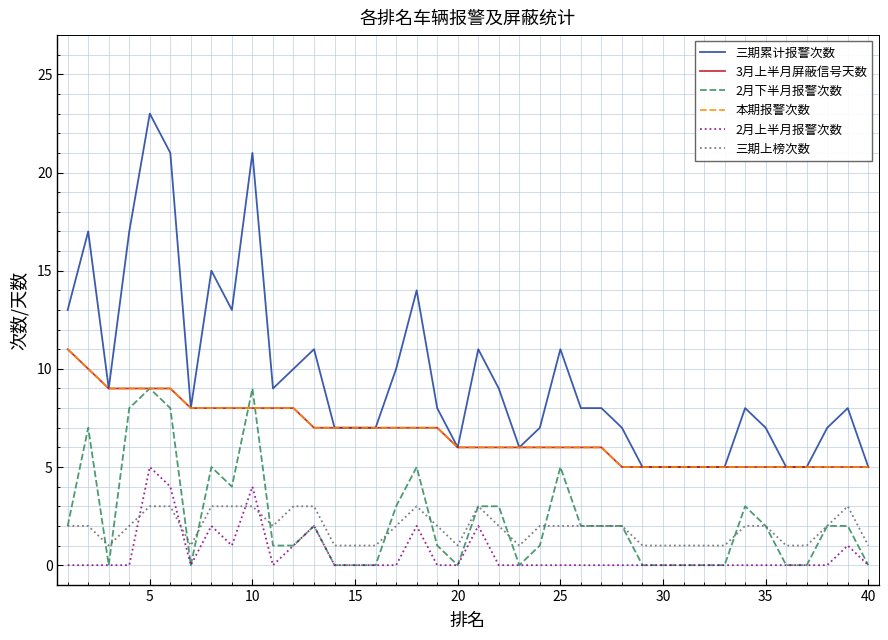

Does the chart display data point markers on the line(s)?

No